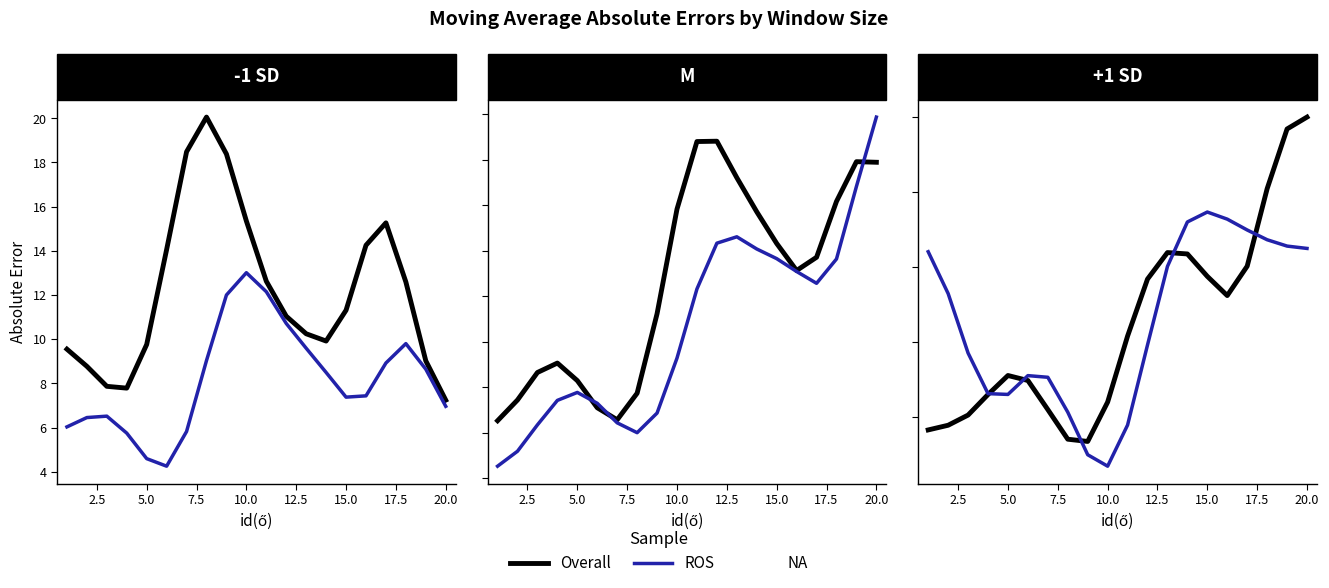

True or false: ROS and Overall intersect in this chart.

True